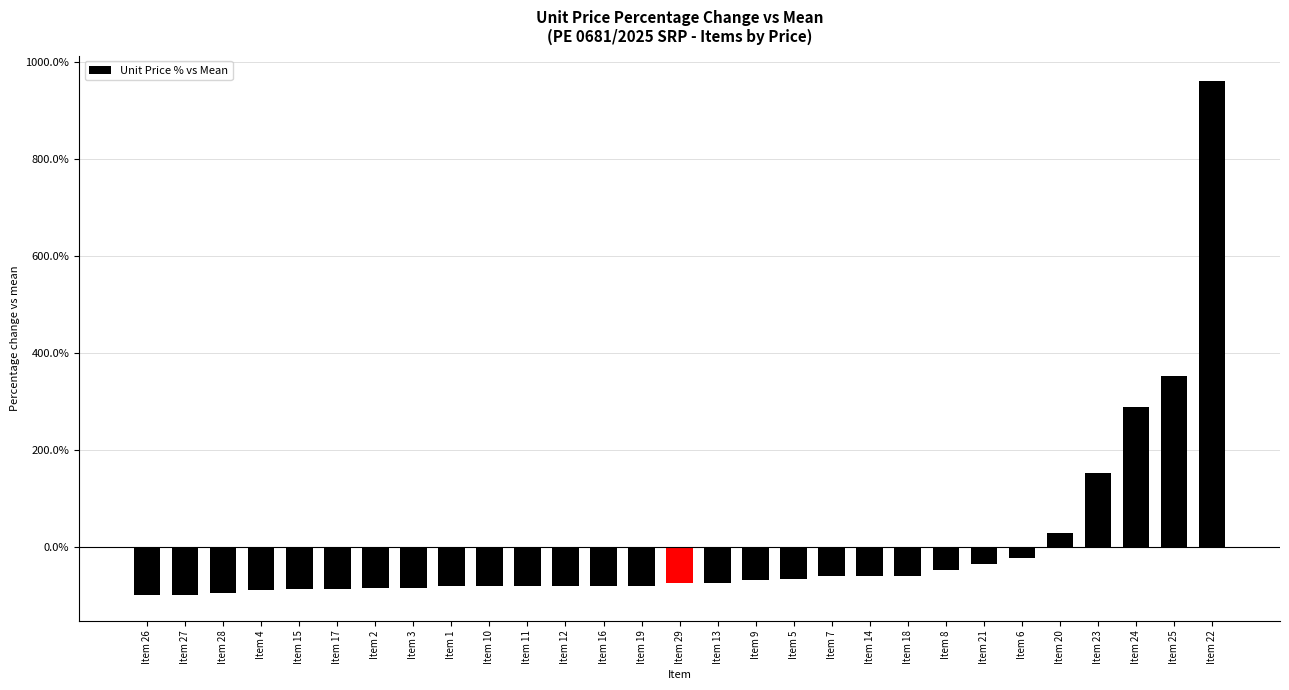

Where is the data nearest to the value 430?

Item 25